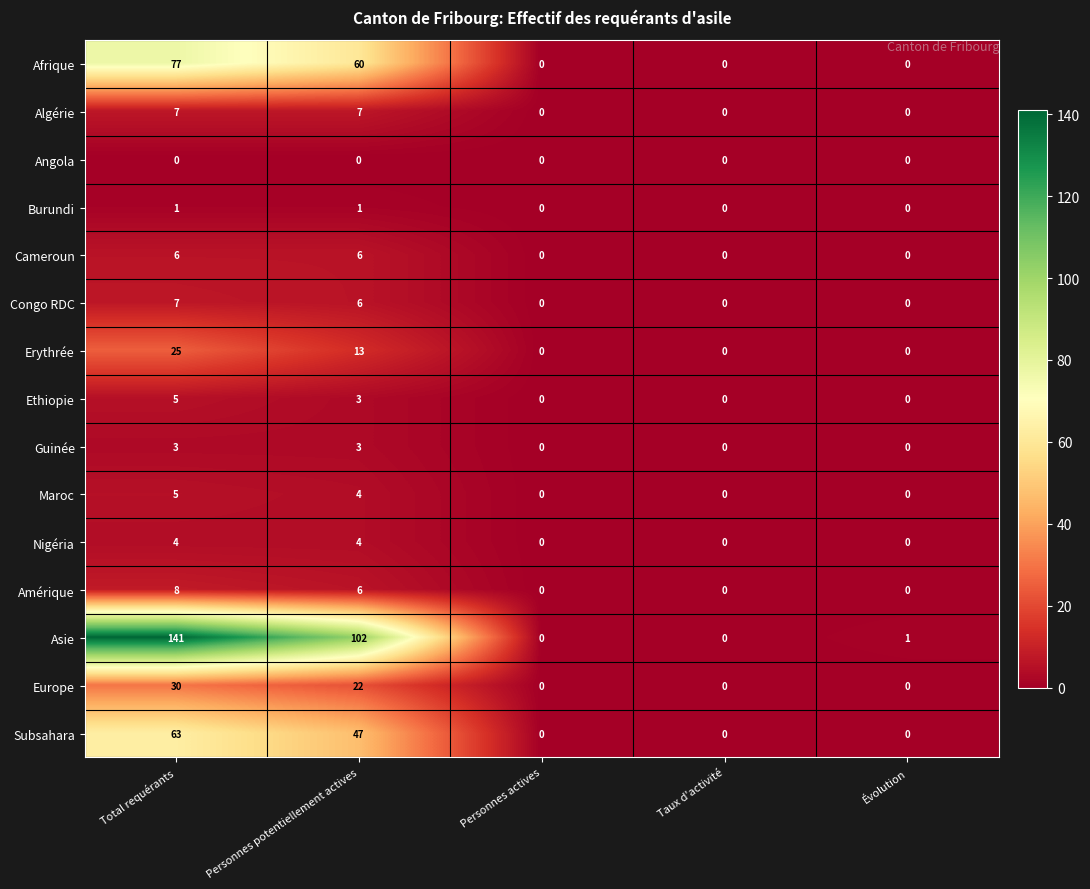

What is the total value across all series at Personnes potentiellement actives?

284